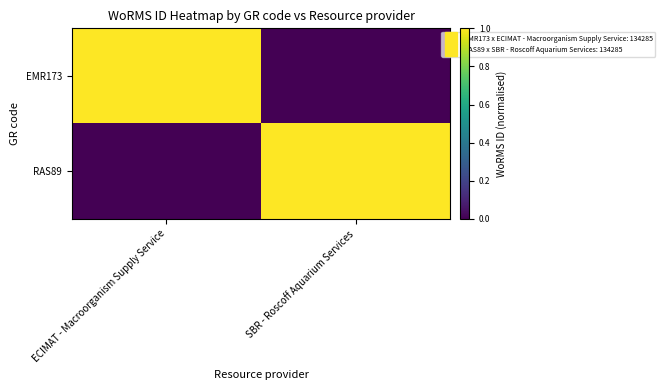

At which category does the chart reach its peak across all series?

ECIMAT - Macroorganism Supply Service